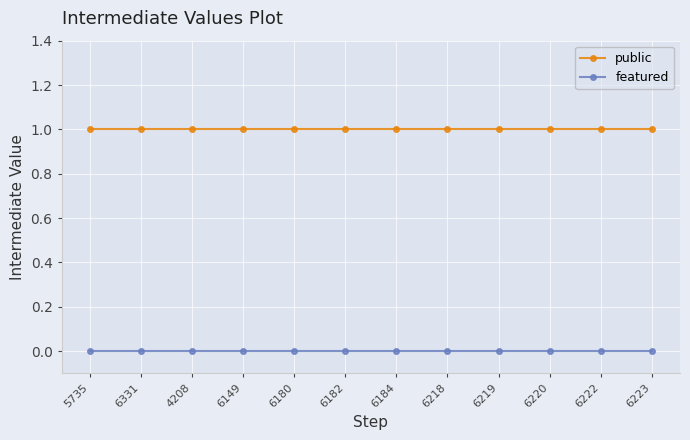

The public series shows 1 at 6180. True or false?

True